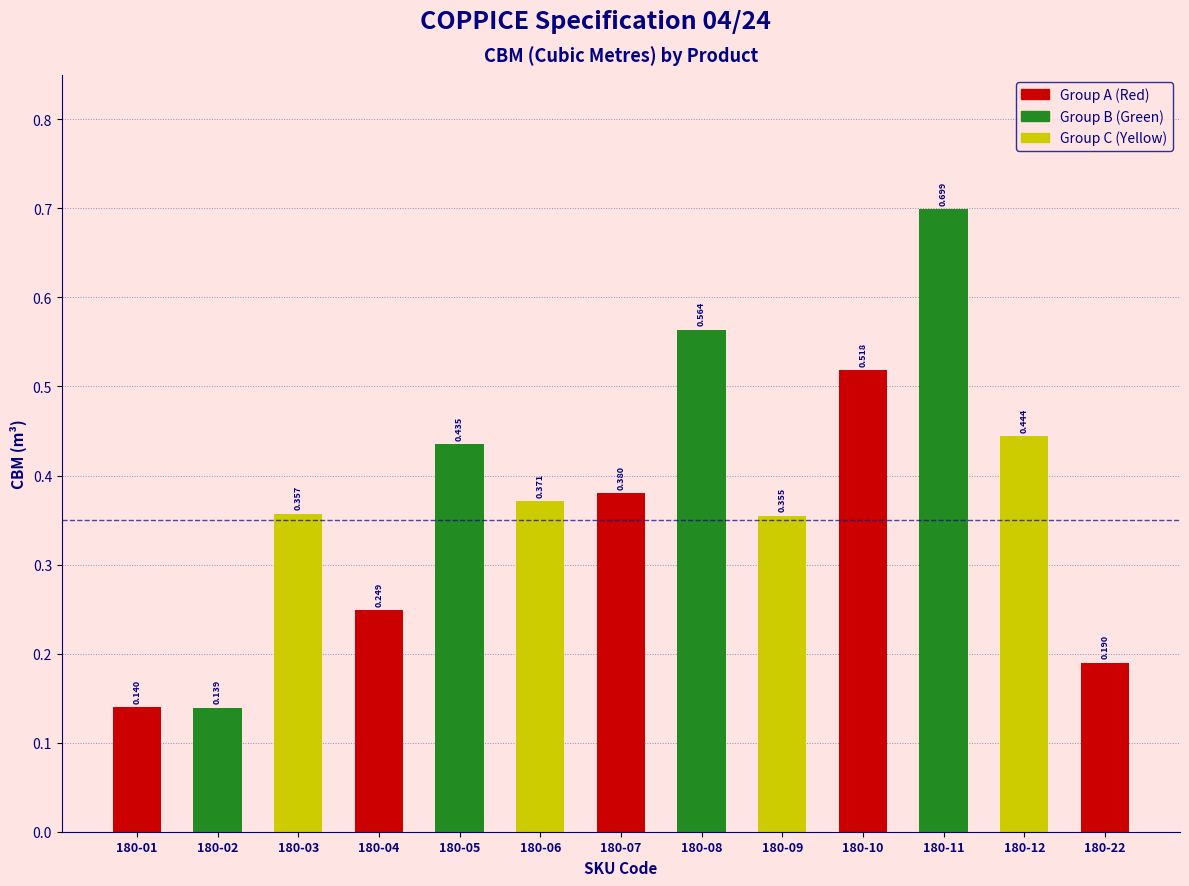

Are the bars grouped side by side (vs. stacked)?

No